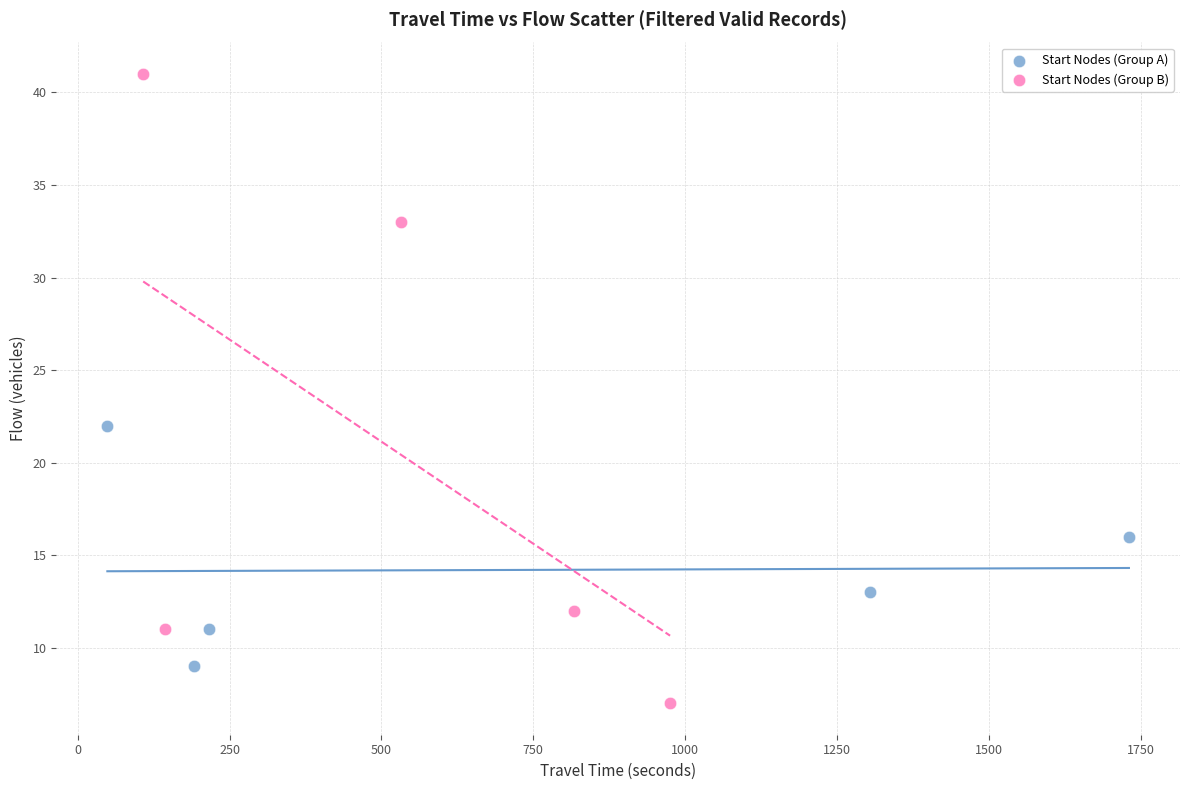

Which series reaches the minimum Y coordinate?

Start Nodes (Group B)